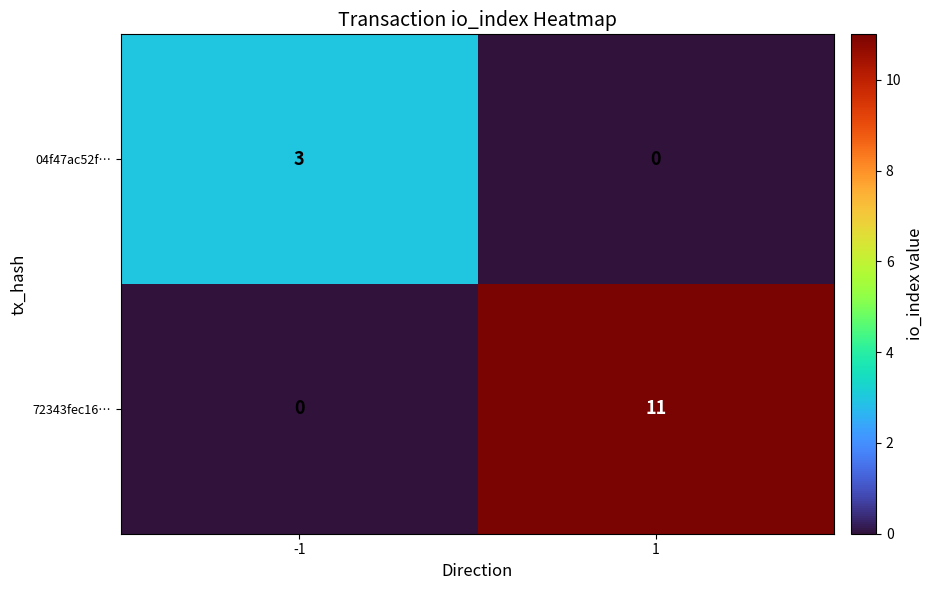

Is it true that 04f47ac52f… equals 0 at 1?

True